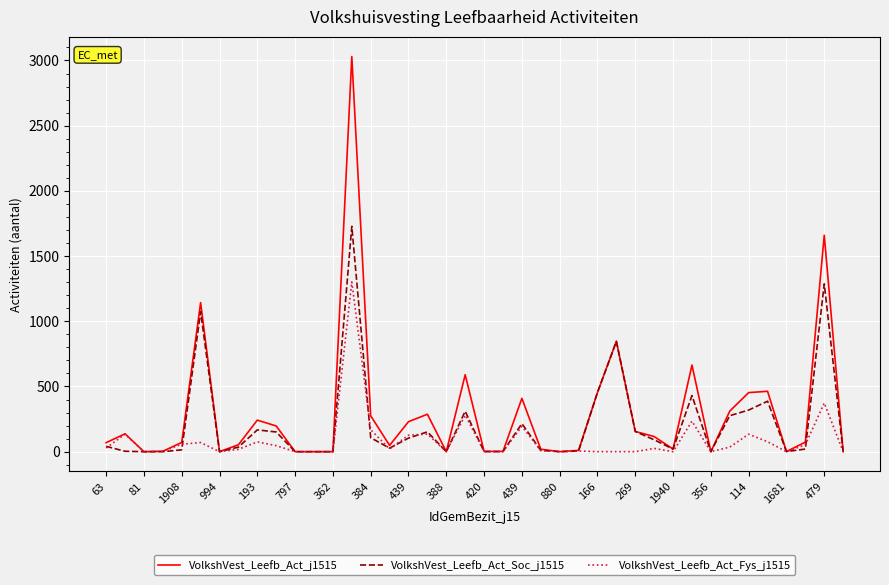

What is the difference between the maximum and minimum values in the VolkshVest_Leefb_Act_Fys_j1515 series?

1302